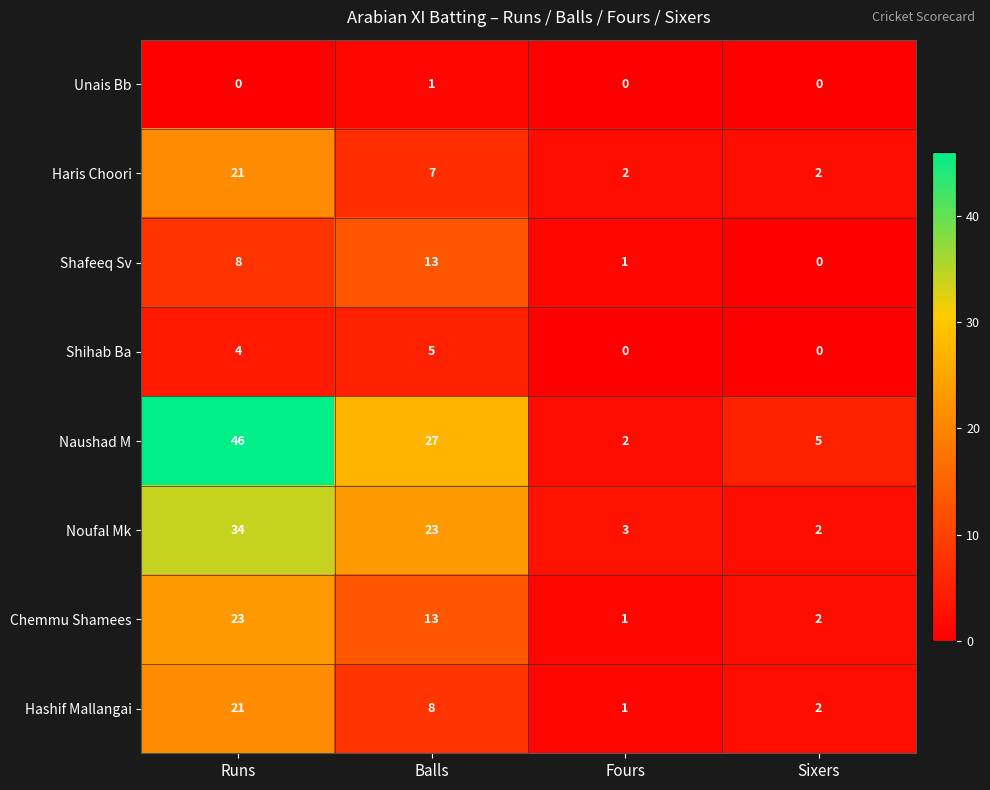

List the labels in order of Naushad M value, largest first.

Runs, Balls, Sixers, Fours